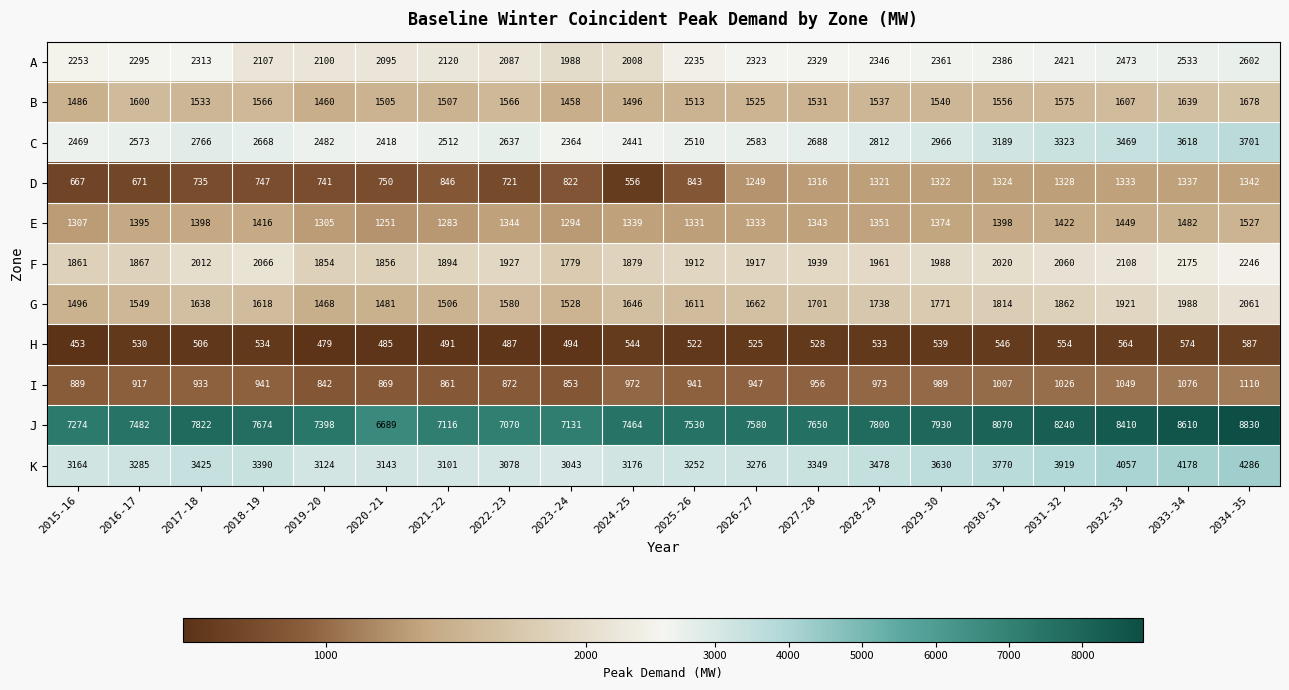

What is the smallest value displayed?

453